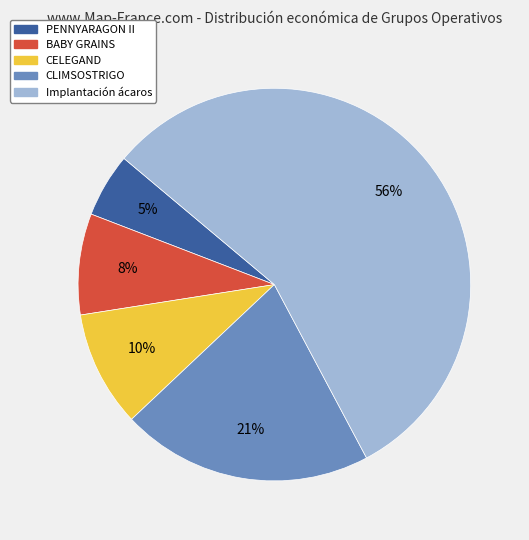

Which slice is the smallest?

PENNYARAGON II